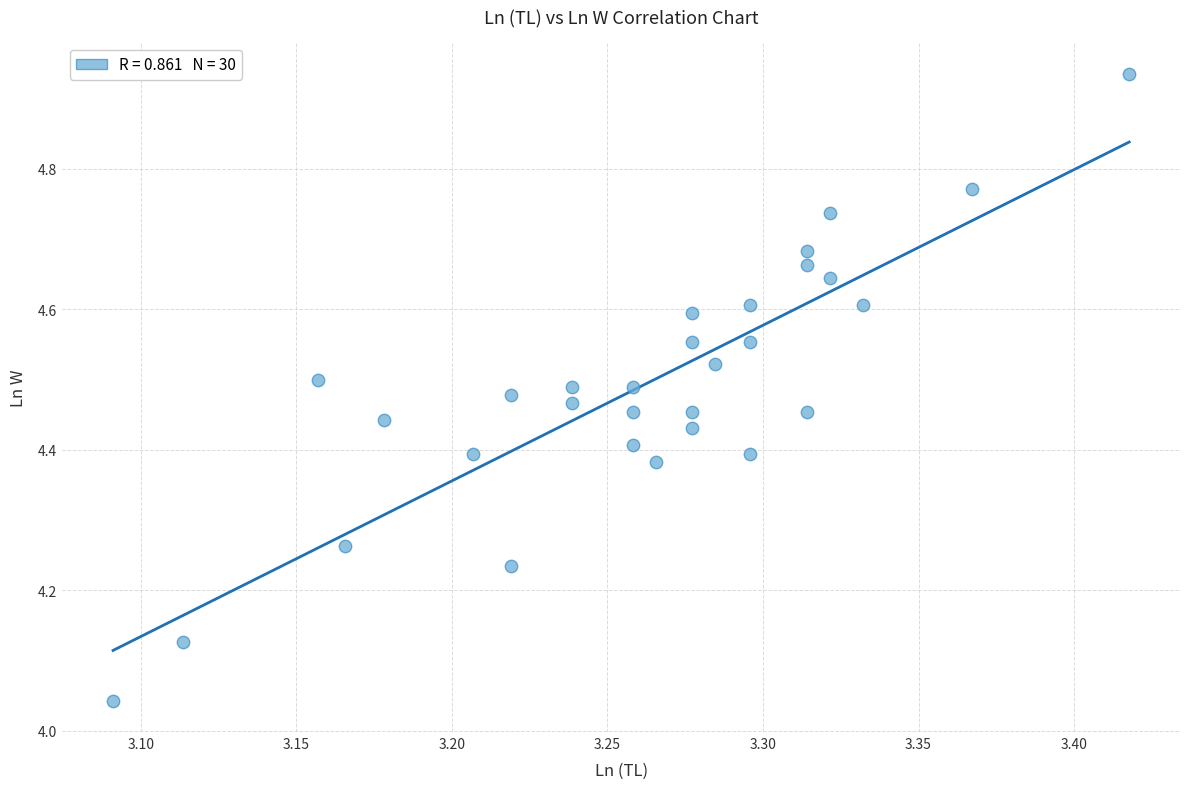

What is the range of Y values (max minus min)?

0.9